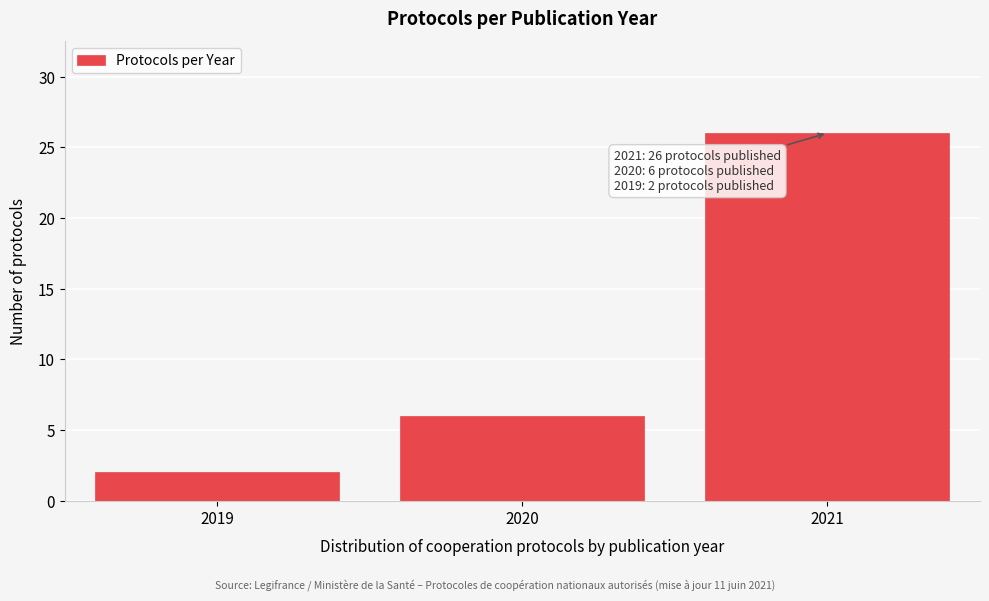

Reading right to left, list all the values displayed in this chart.

26	6	2